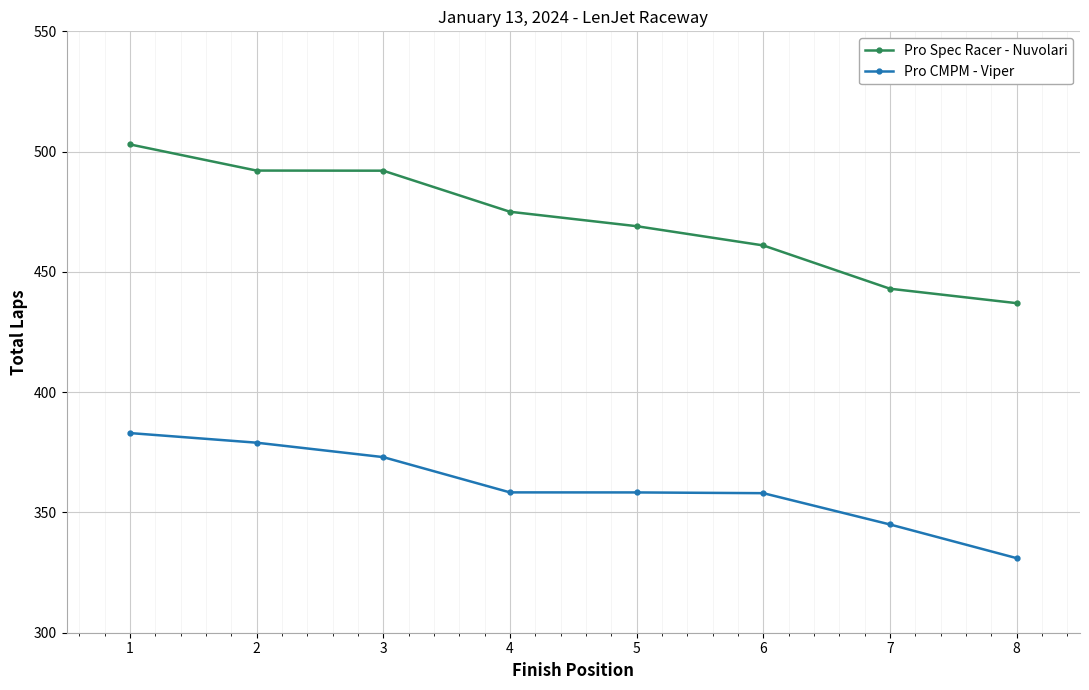

True or false: Pro CMPM - Viper has more than 2 points higher than both neighbors.

False